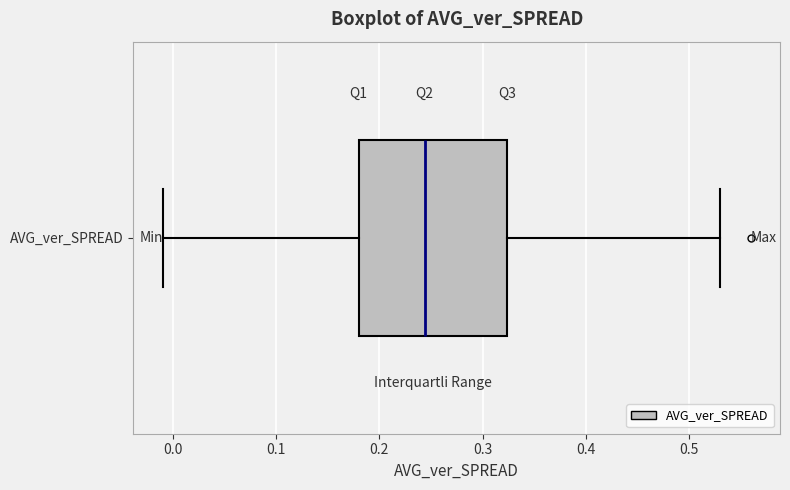

Transcribe this box plot: give where the median line is, the range the box spans, and where the two whiskers end, as read against the x-axis. The values are not printed on the chart, so give them approximately, as read against the axis.

median 0.24, box 0.18 to 0.32, whiskers -0.01 to 0.53